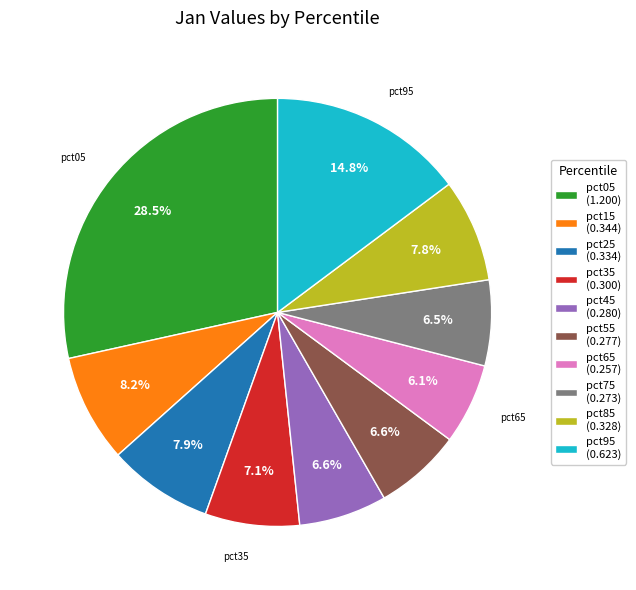

How many slices are in this pie chart?

10